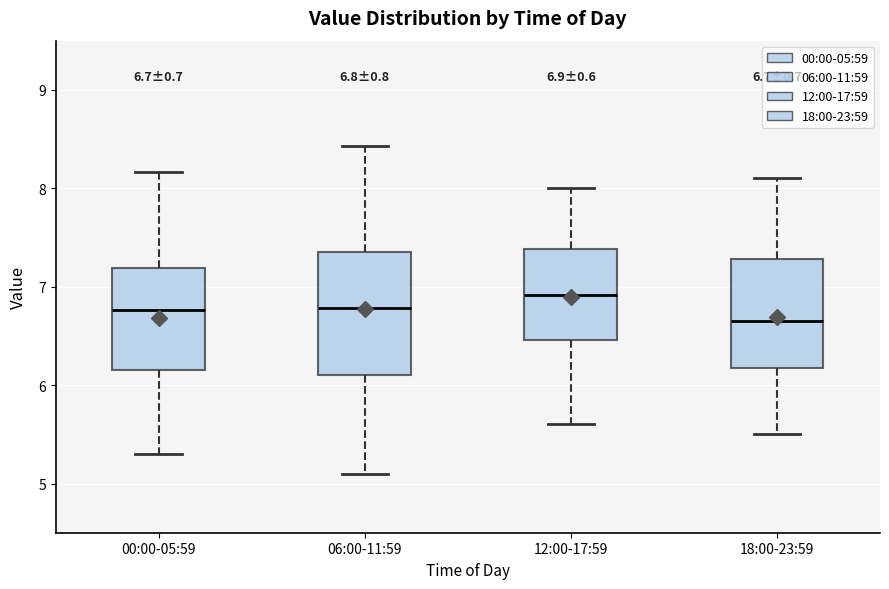

Which box has the lowest median line?

18:00-23:59